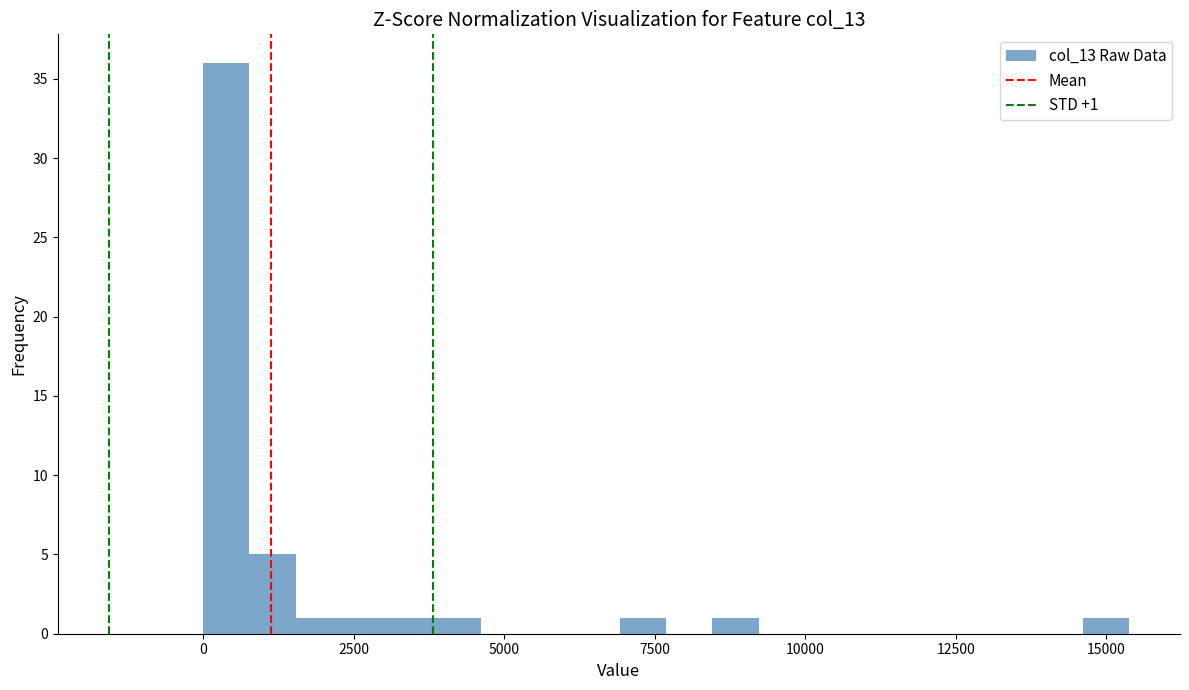

Read against the x-axis, roughly where is the centre of the tallest bar?

500